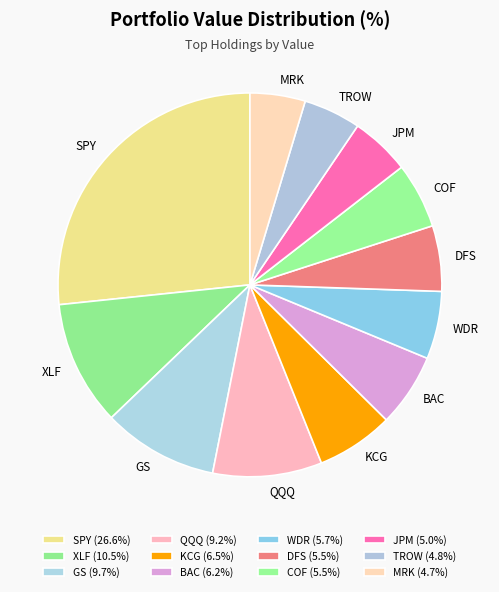

Approximately how many times larger is the value at DFS compared to QQQ?

0.6